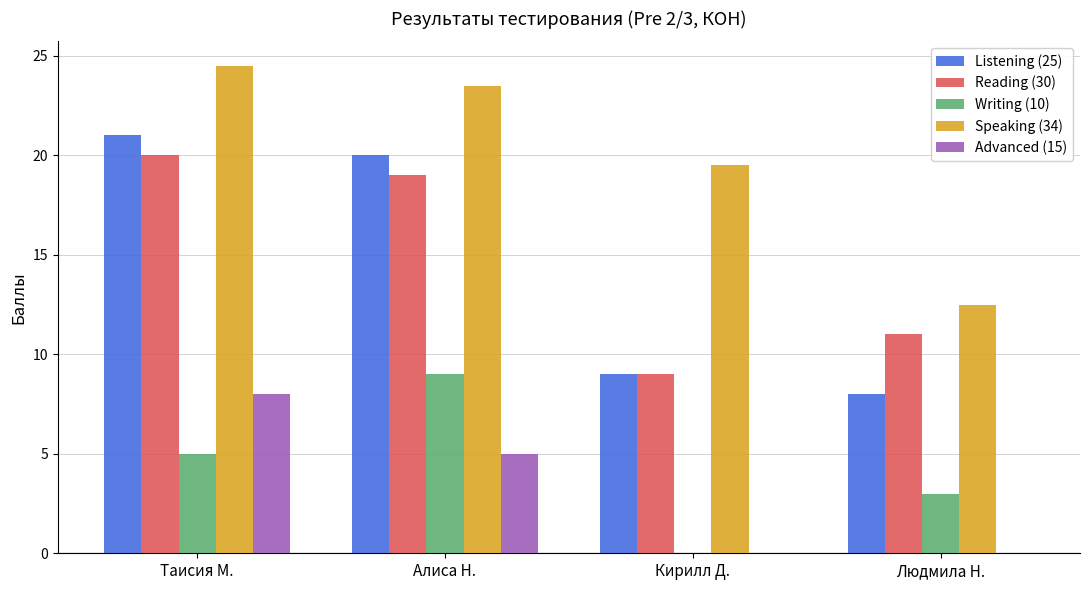

Is the value of Reading (30) at Кирилл Д. greater than the value of Writing (10) at Таисия М.?

Yes